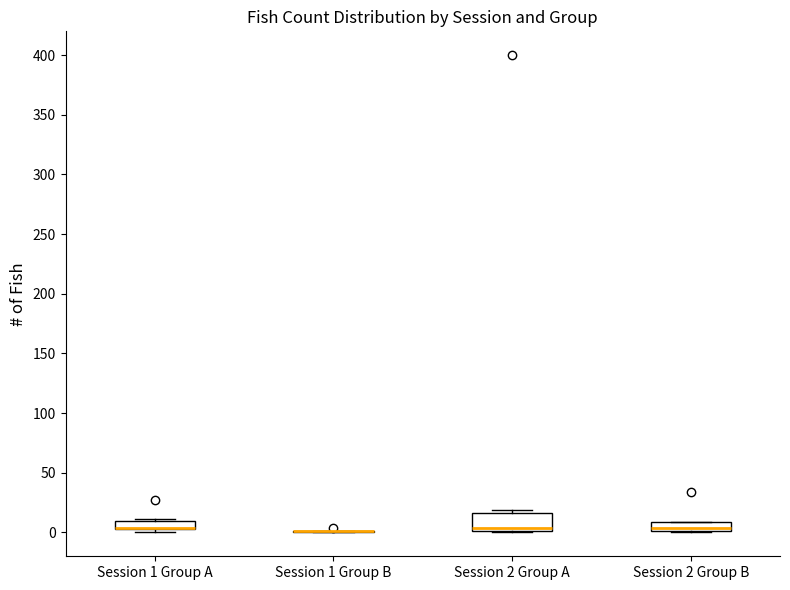

Comparing the boxes themselves (not the whiskers), which one is the tallest?

Session 2 Group A